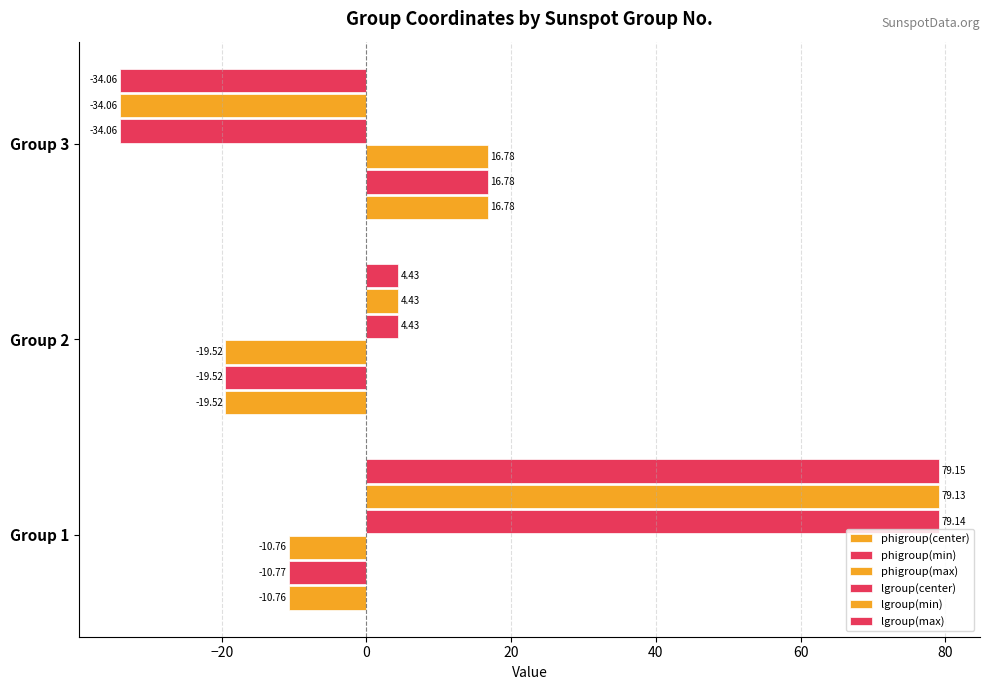

List the series in order of their peak value, lowest first.

phigroup(min), phigroup(max), phigroup(center), lgroup(min), lgroup(center), lgroup(max)